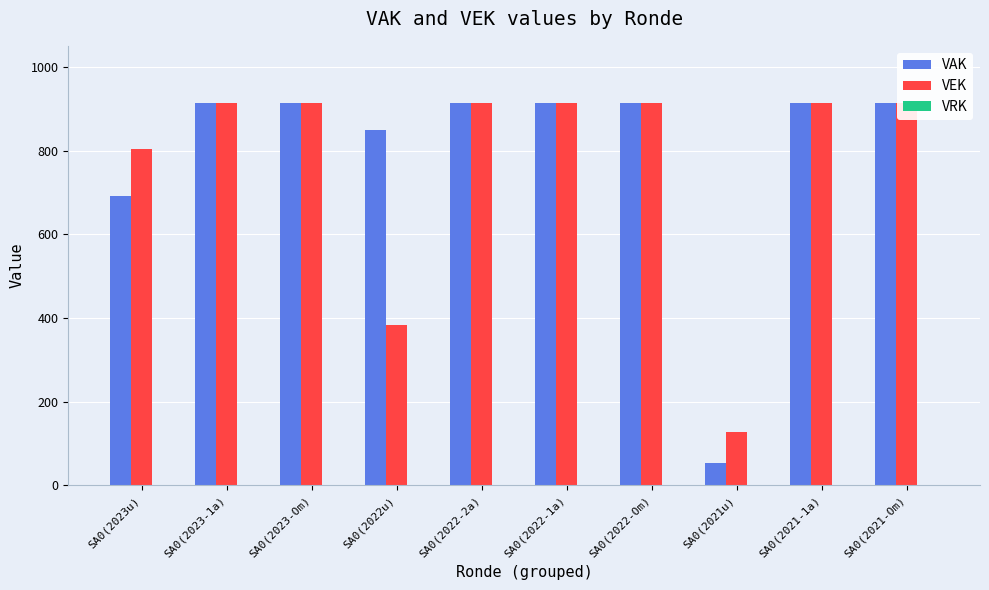

What are all the series names shown in the legend?

VAK, VEK, VRK